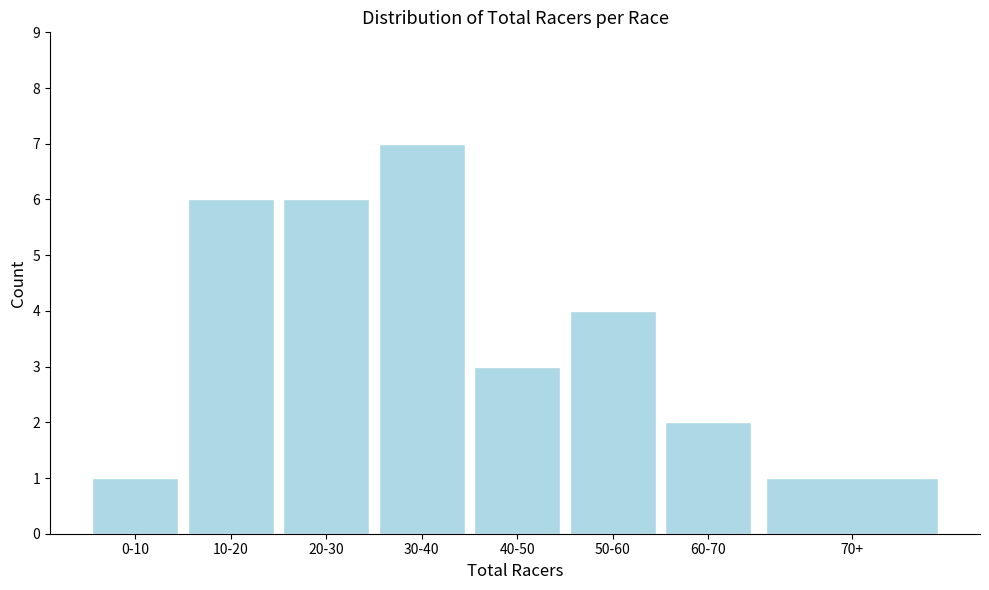

Reading left to right, transcribe all the data shown in this chart.

1	6	6	7	3	4	2	1